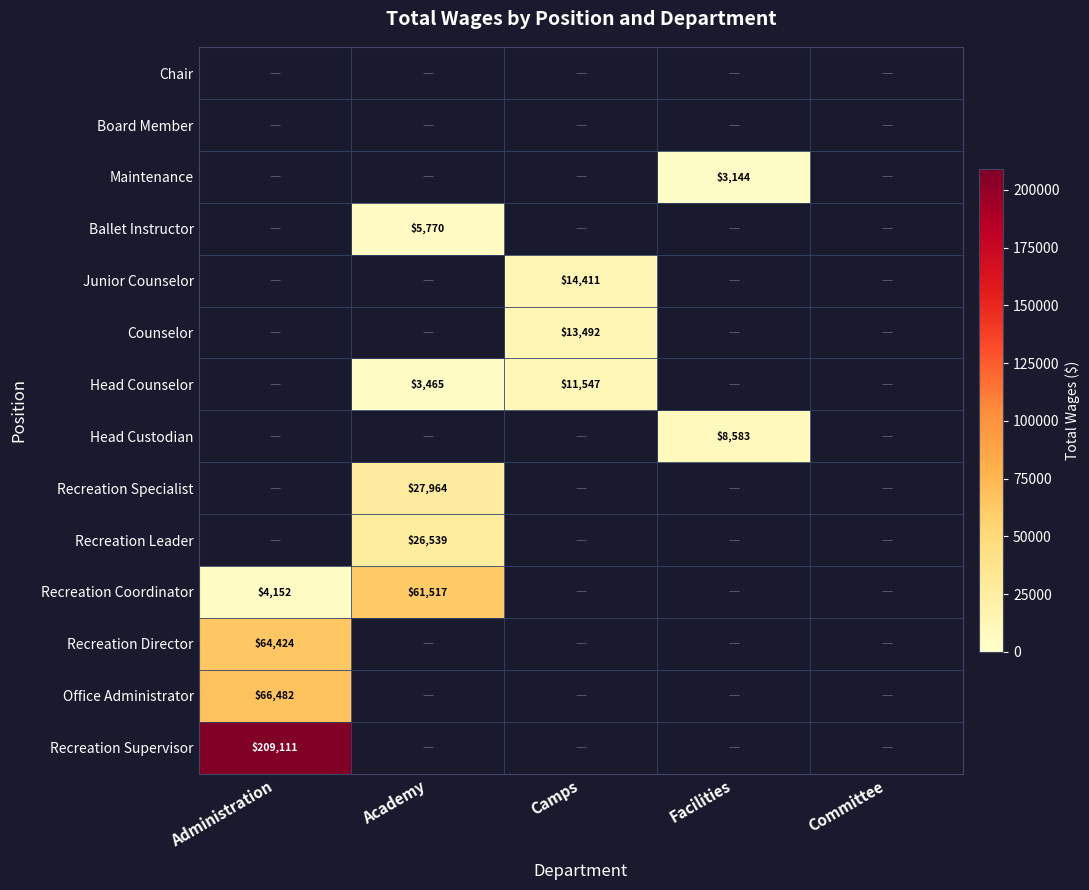

Is it true that Recreation Specialist equals 45175 at Academy?

False